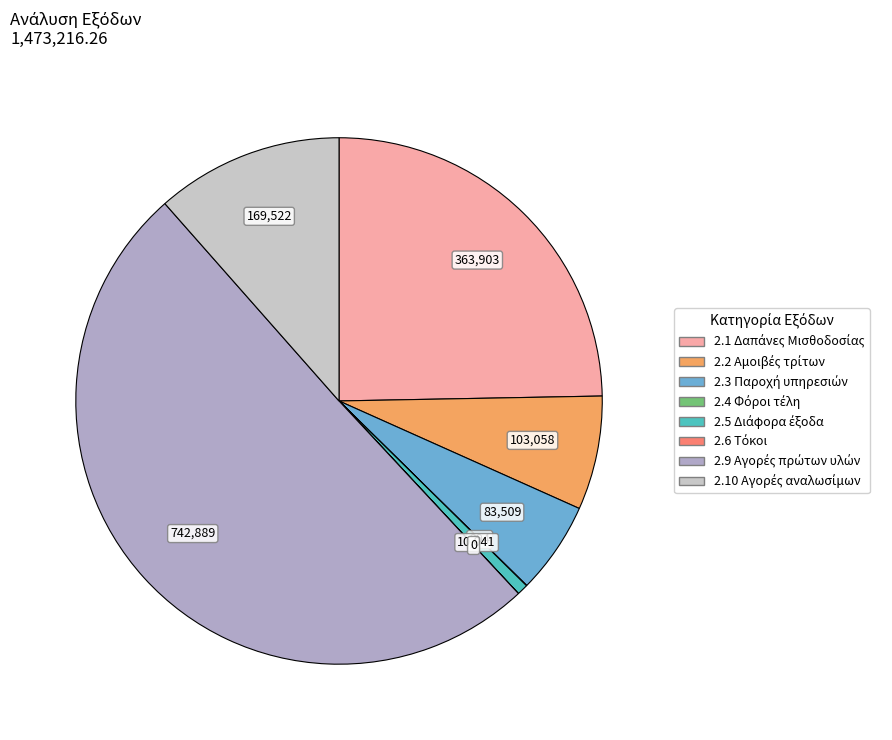

How many segments does this pie chart have?

8